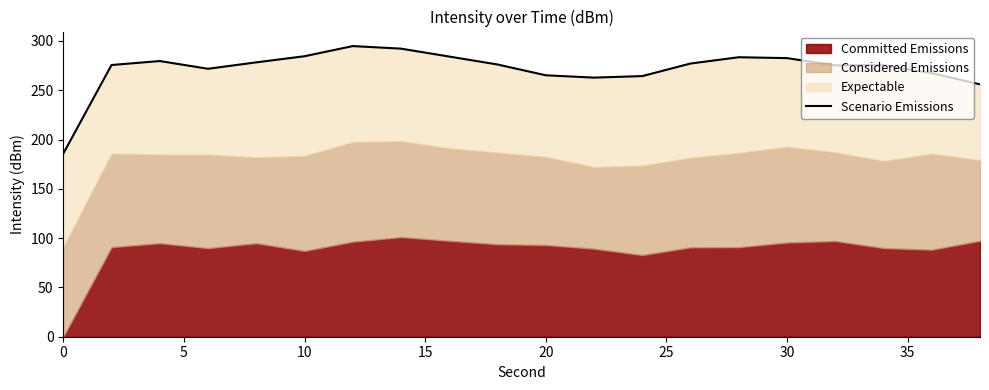

True or false: the data shows 414.3 at 17.

False